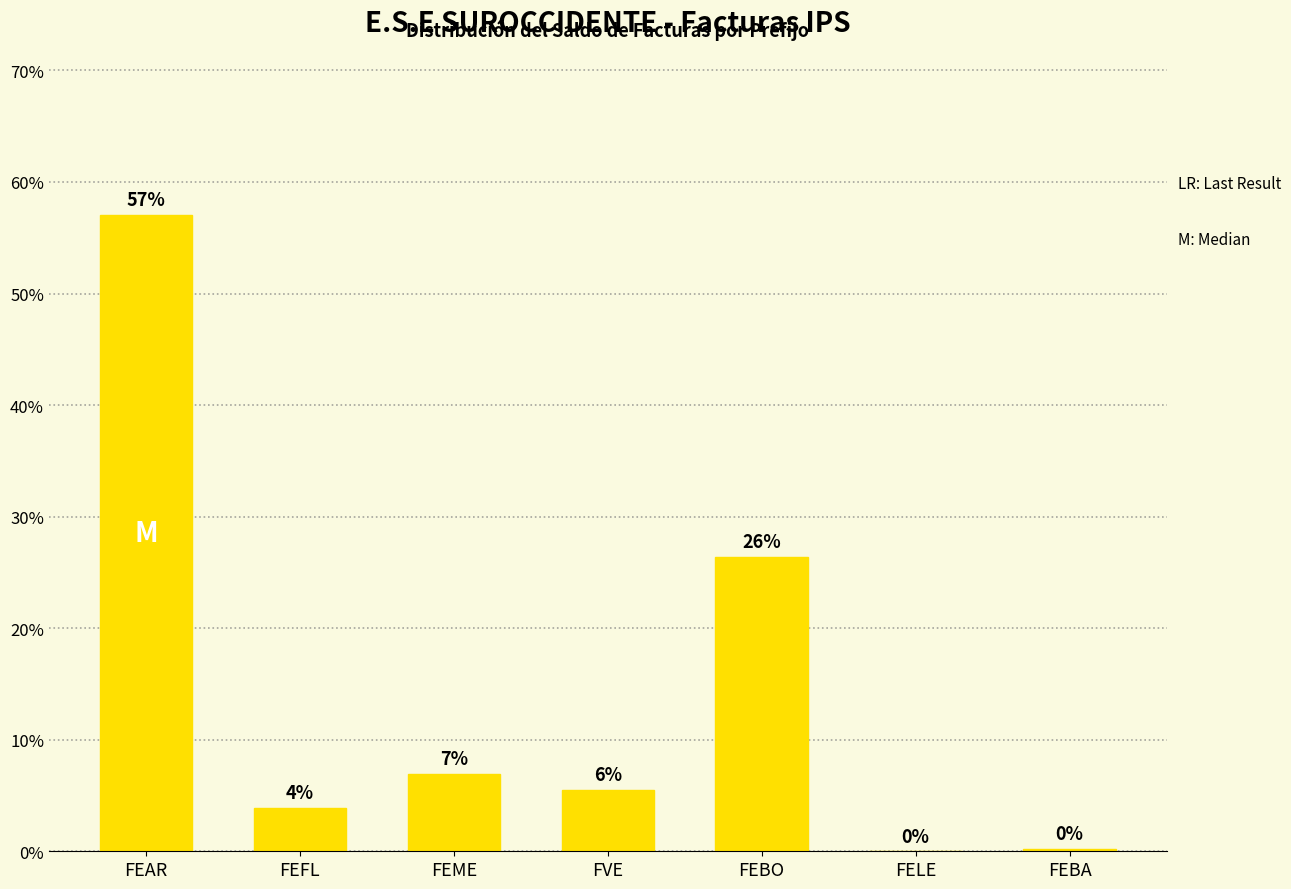

Where is the data nearest to the value 0?

FELE